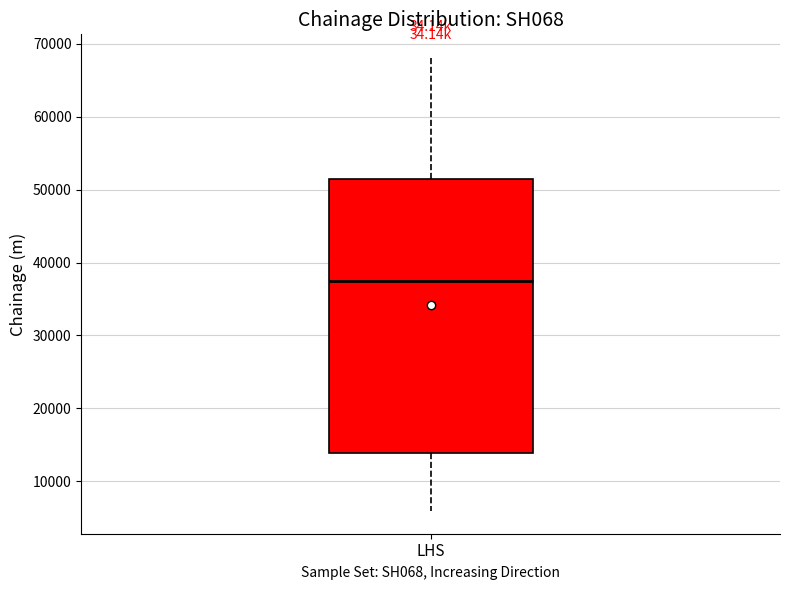

Where does the upper whisker of the box for LHS end on the y-axis? The values are not printed on the chart, so give them approximately, as read against the axis.

68000